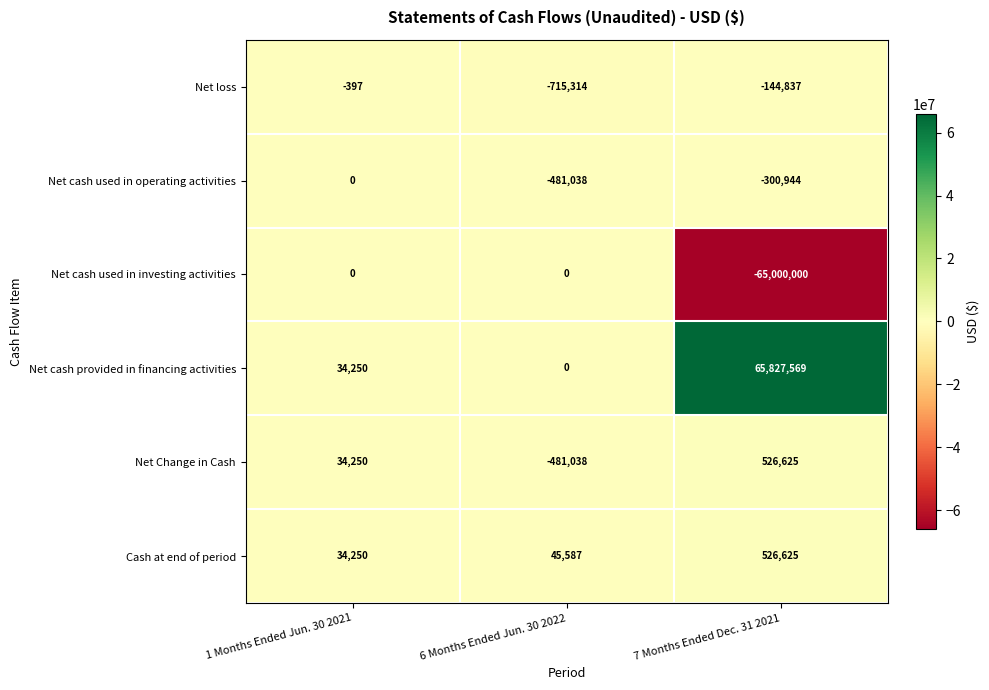

Which series has the largest range (max minus min)?

Net cash provided in financing activities